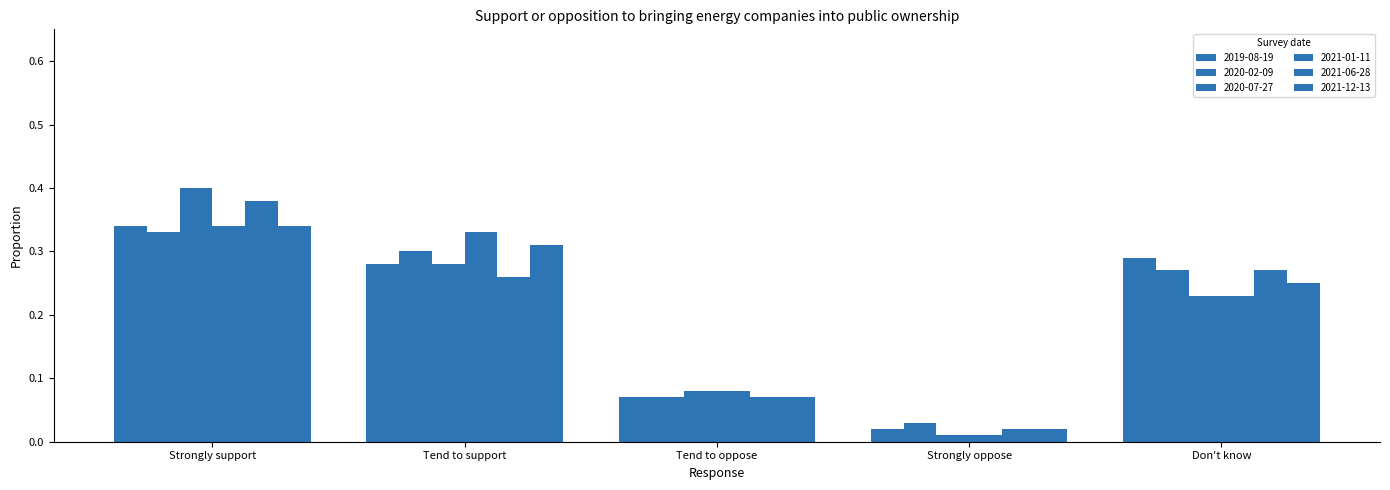

Are the bars grouped side by side (vs. stacked)?

Yes